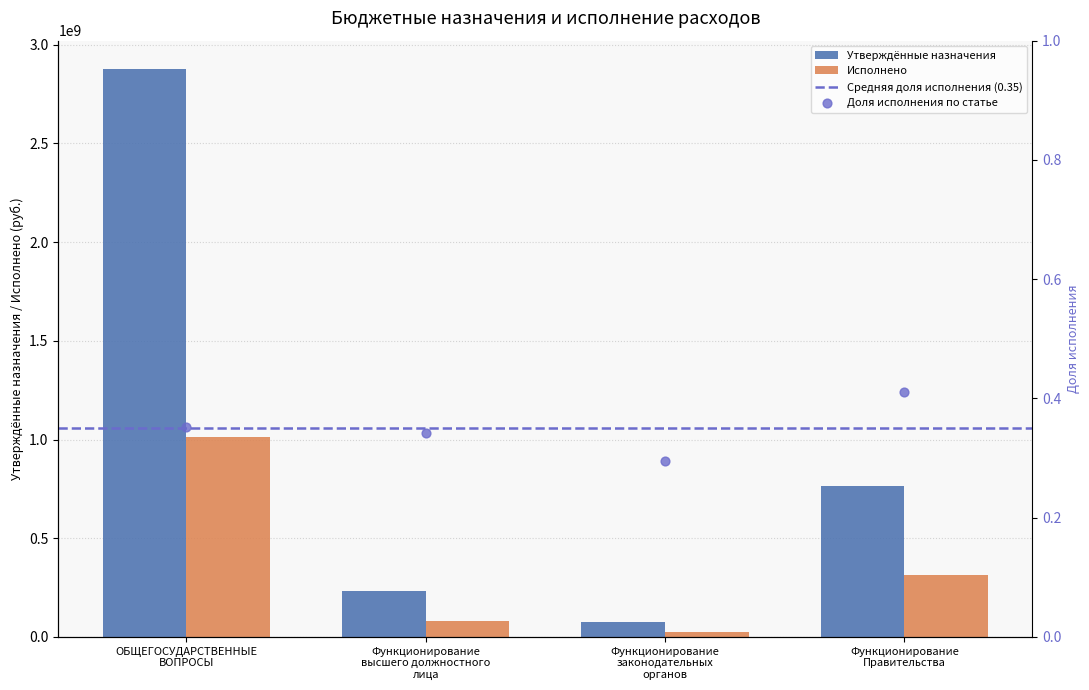

What is the average value of the Исполнено series?

356921852.6